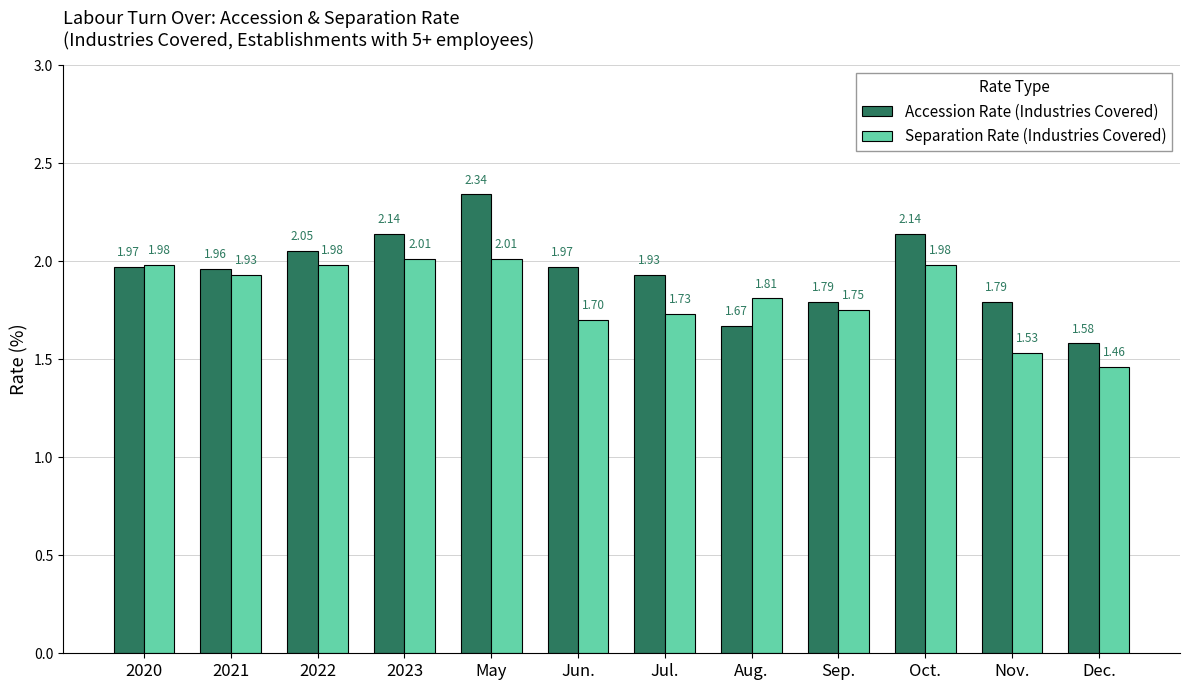

At 2020, list the series in order from largest to smallest.

Separation Rate (Industries Covered), Accession Rate (Industries Covered)